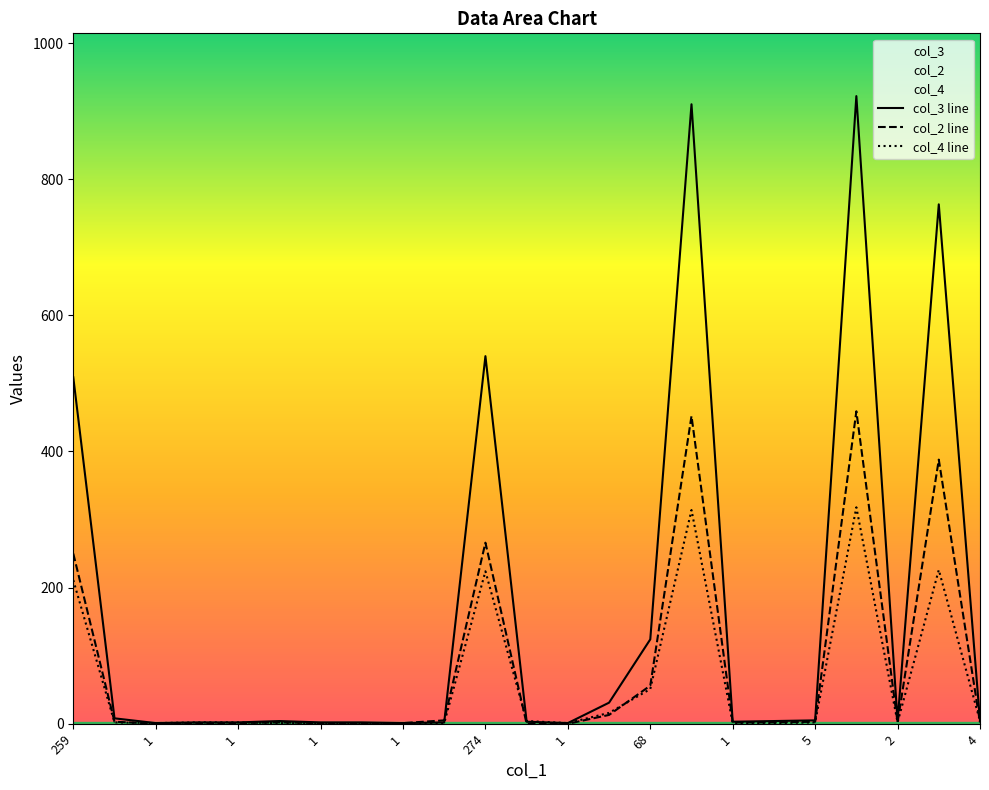

At how many categories does at least one series exceed 433?

5